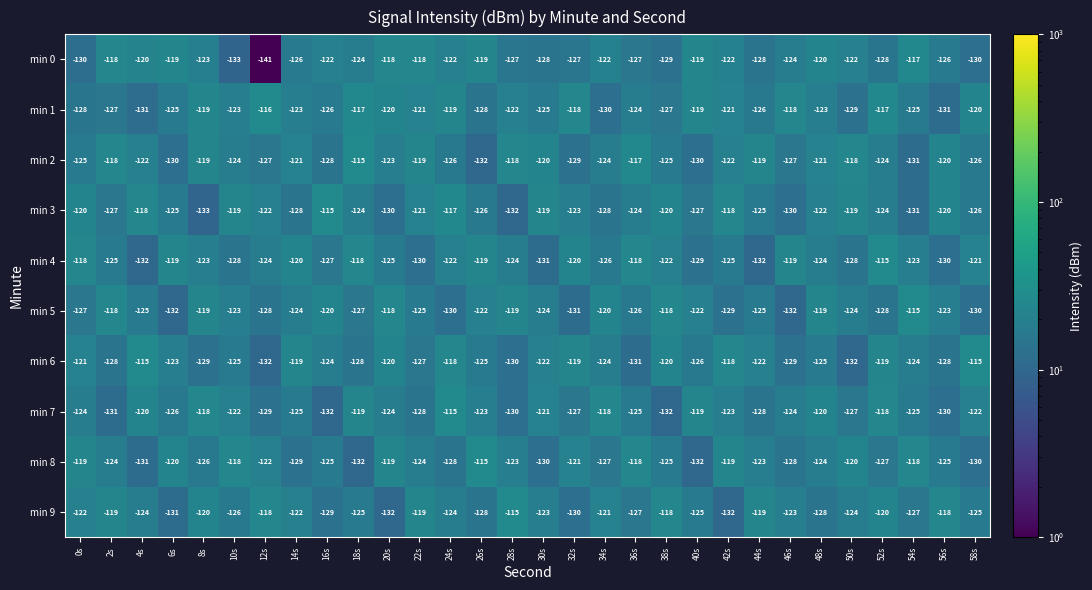

The value of min 6 at 12s is -208. True or false?

False